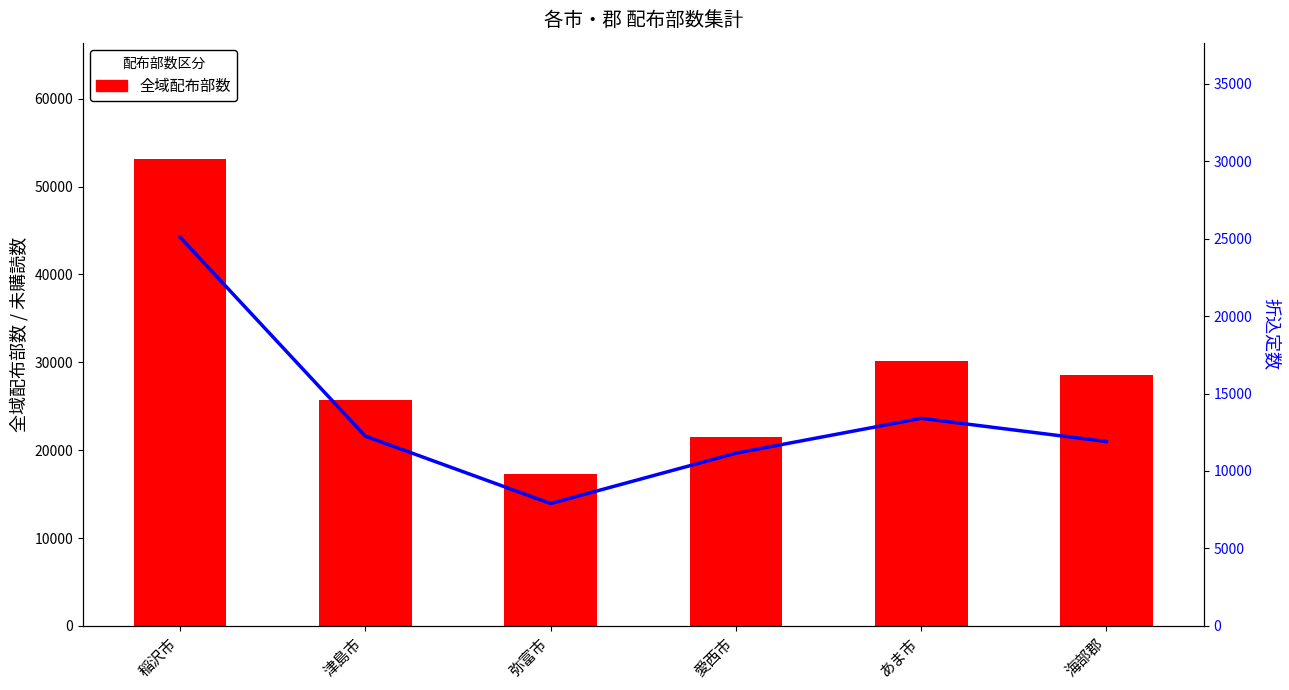

What is the difference between the maximum and minimum values in the 折込定数 series?

17200